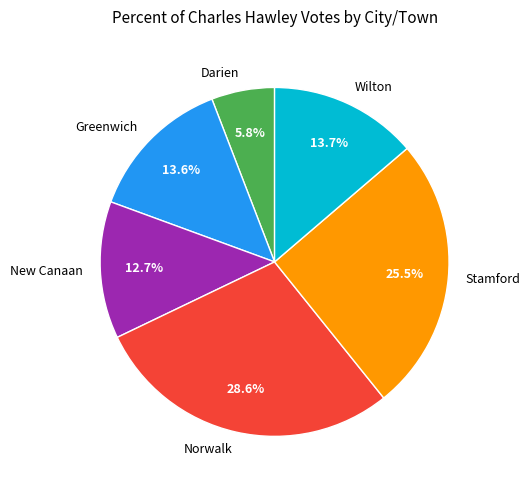

Approximately how many times larger is the value at Norwalk compared to Darien?

4.9